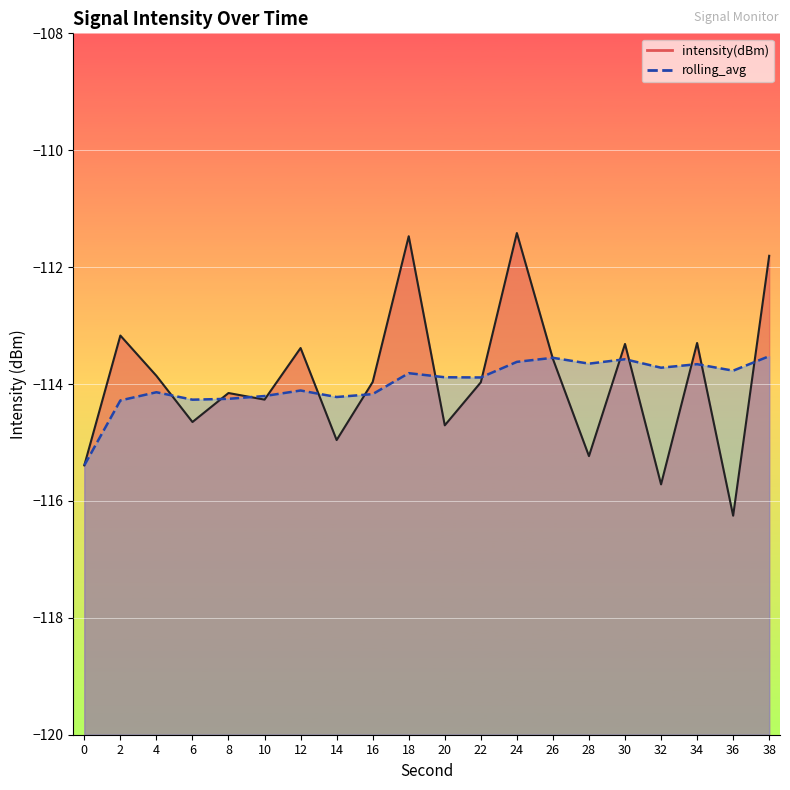

Where is the first local maximum for intensity(dBm) line?

2